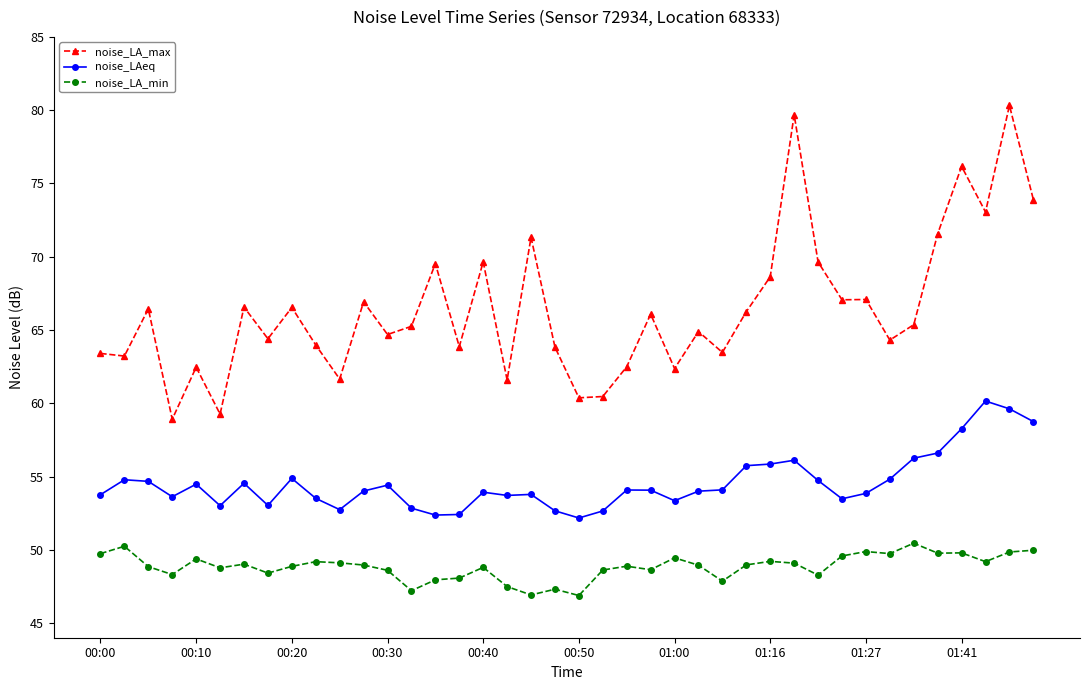

What is the minimum value for noise_LA_min?

46.9